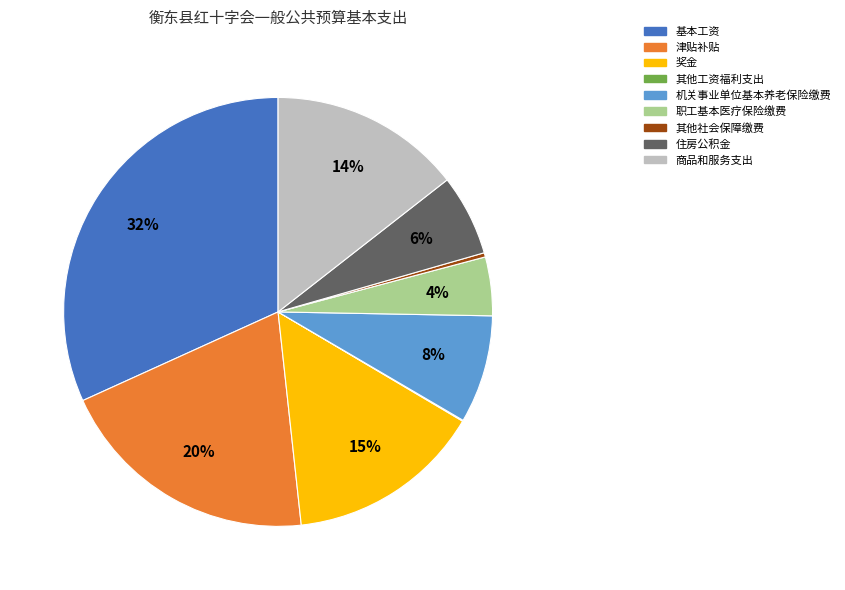

Between 奖金 and 其他社会保障缴费, which is larger?

奖金